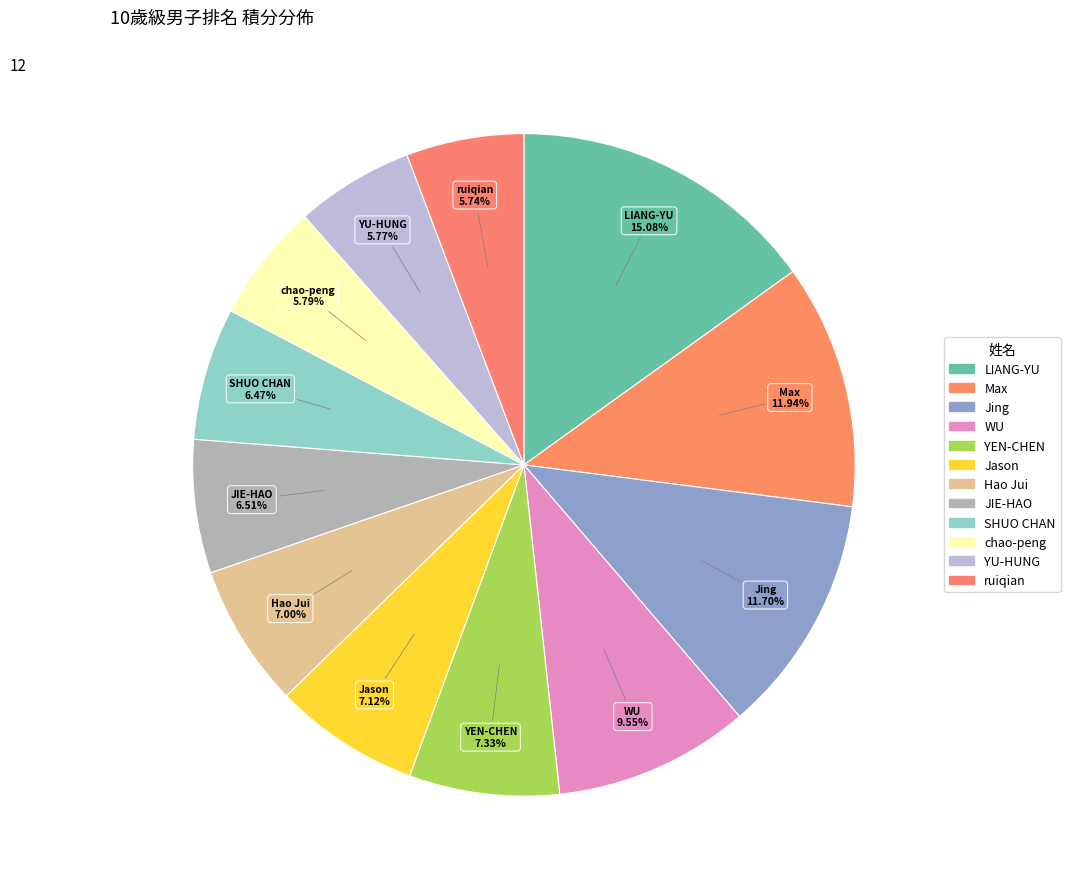

Count the number of slices in the pie.

12